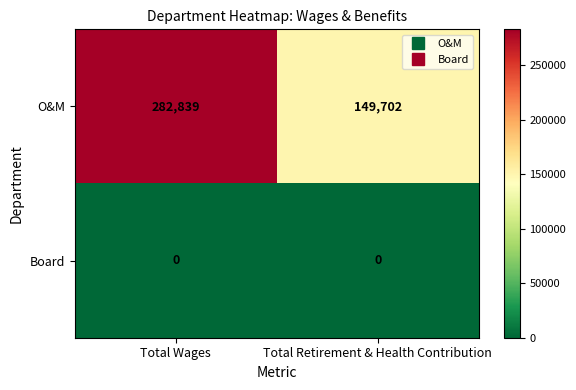

Is the value of Board at Total Retirement & Health Contribution greater than the value of O&M at Total Wages?

No